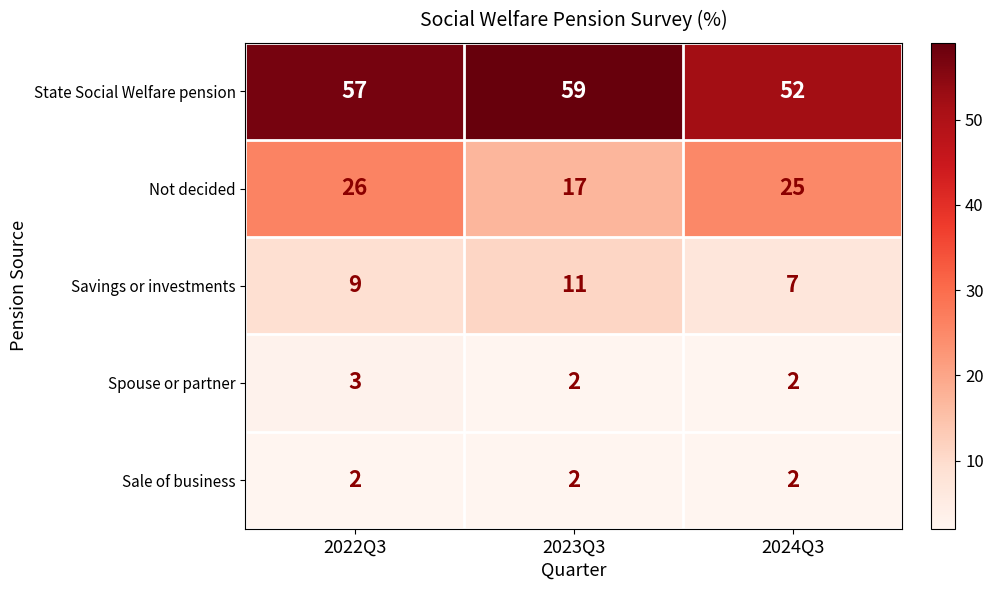

At how many categories does at least one series exceed 16?

3